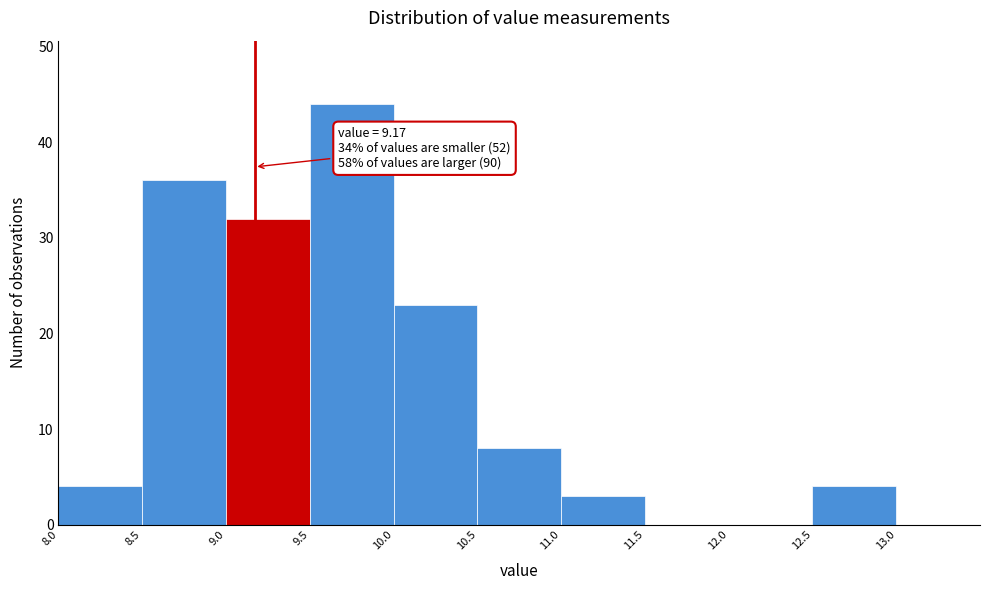

Over which range of the x-axis is the bar tallest?

9.5 to 10.0